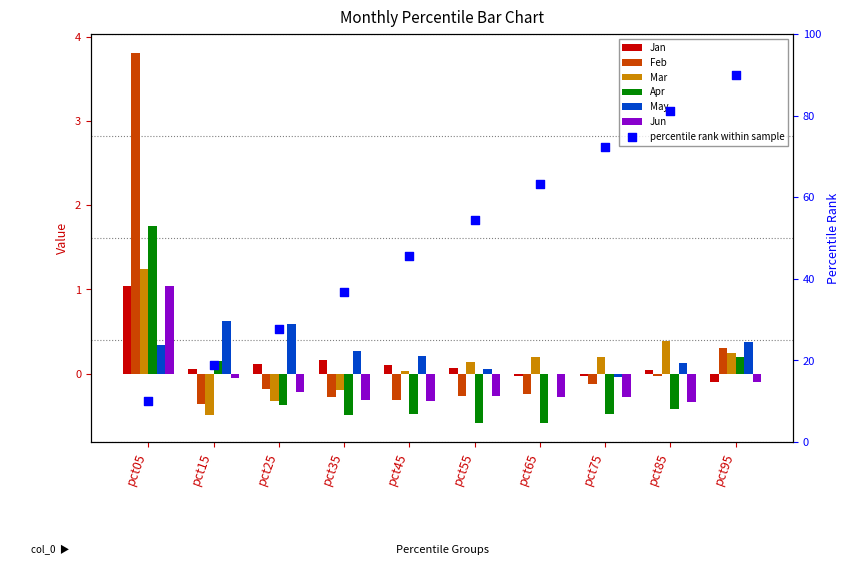

At how many categories does at least one series exceed 0?

10